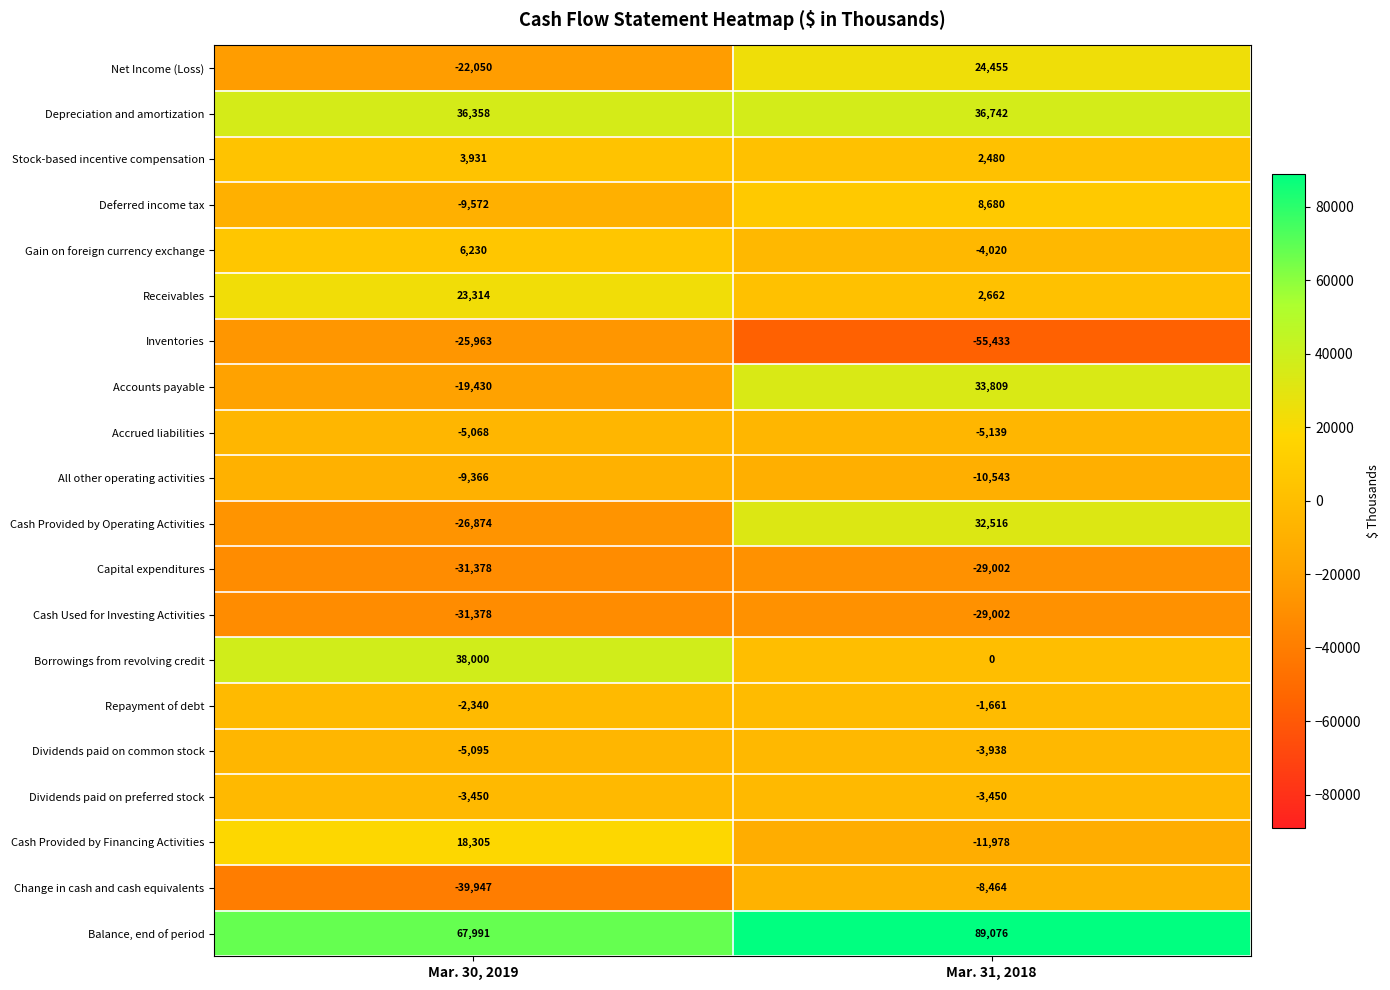

What is the approximate value of Cash Used for Investing Activities at Mar. 30, 2019, to the nearest 10?

-31380